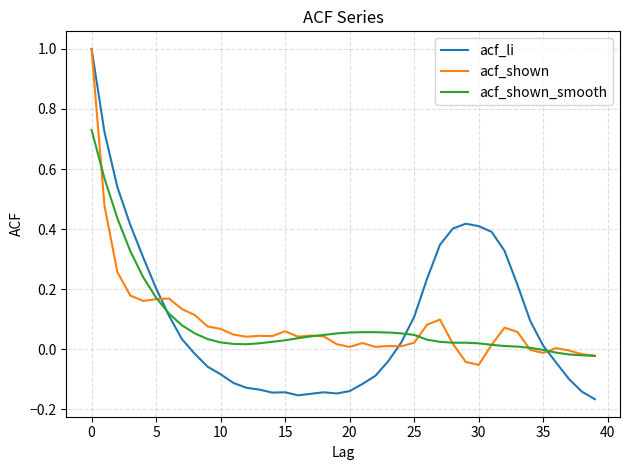

What is the greatest value displayed?

1.0